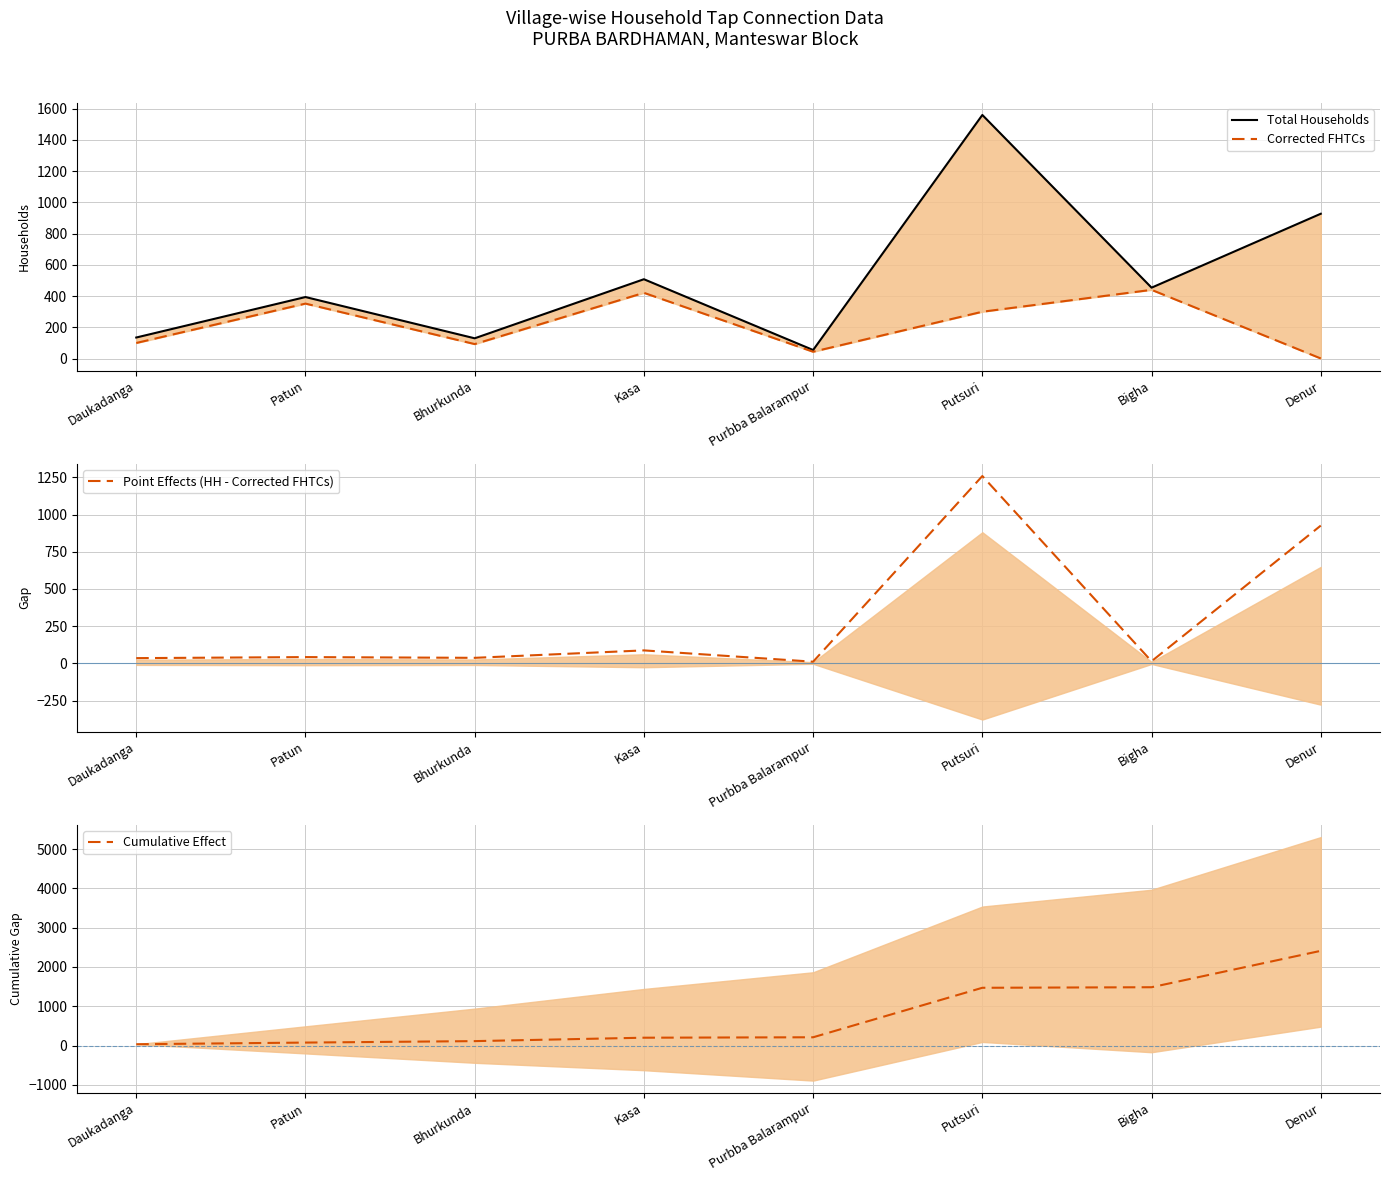

Between Patun and Putsuri, which is larger?

Putsuri